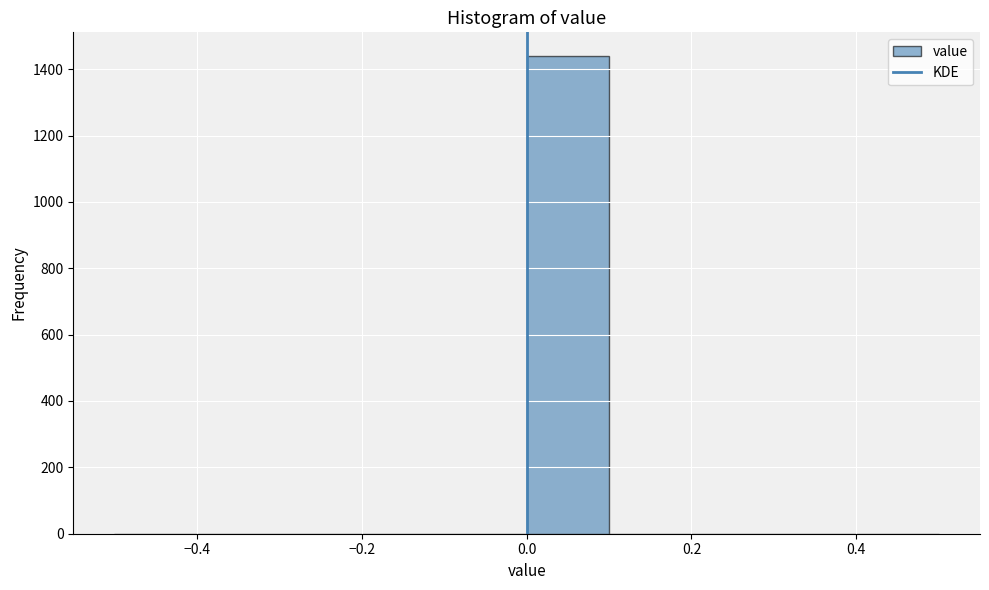

Reading left to right, list every bar in this chart as the range it spans on the x-axis followed by its height. The values are not printed on the chart, so give them approximately, as read against the axis.

-0.5 to -0.4: 0
-0.4 to -0.3: 0
-0.3 to -0.2: 0
-0.2 to -0.1: 0
-0.1 to 0.0: 0
0.0 to 0.1: 1440
0.1 to 0.2: 0
0.2 to 0.3: 0
0.3 to 0.4: 0
0.4 to 0.5: 0